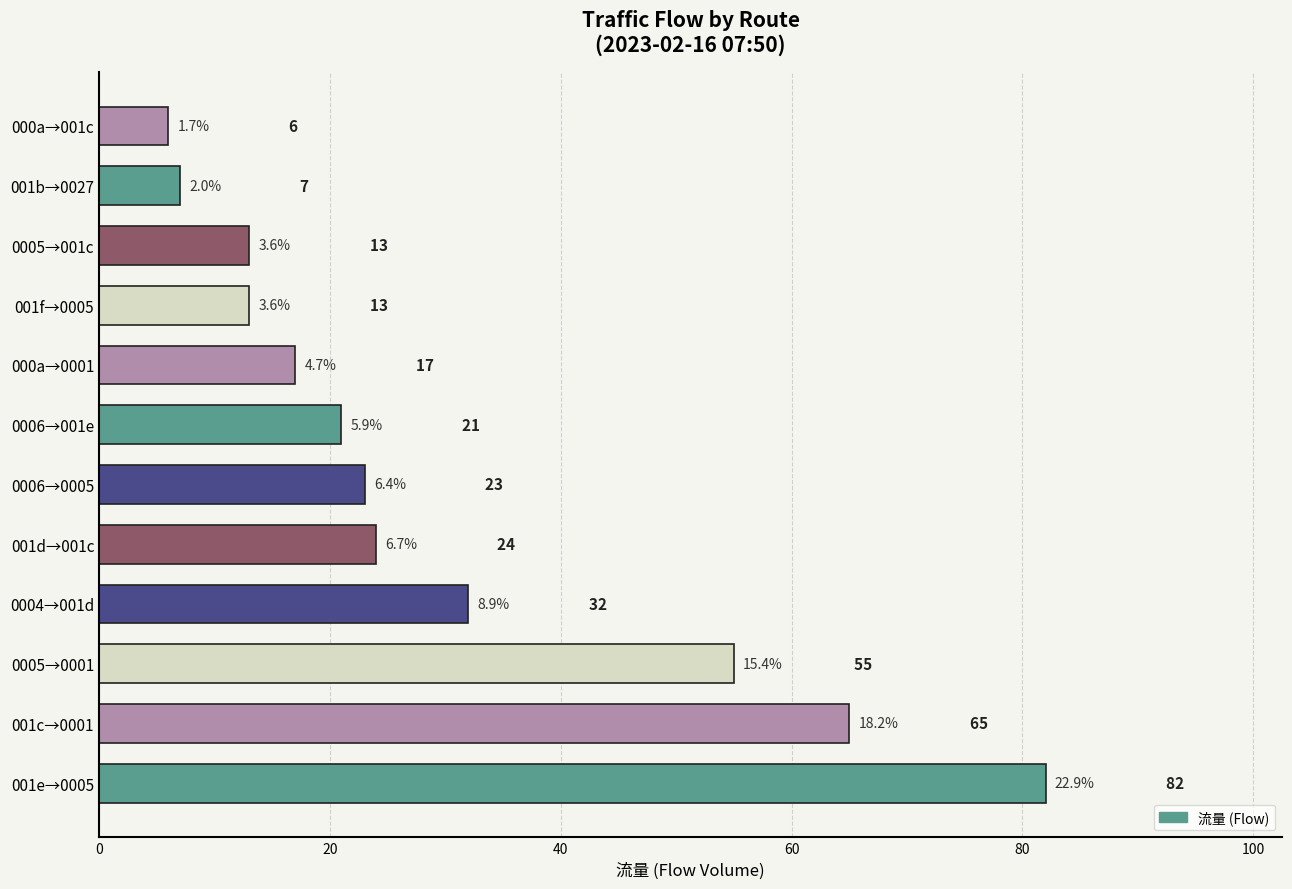

What is the average value?

30